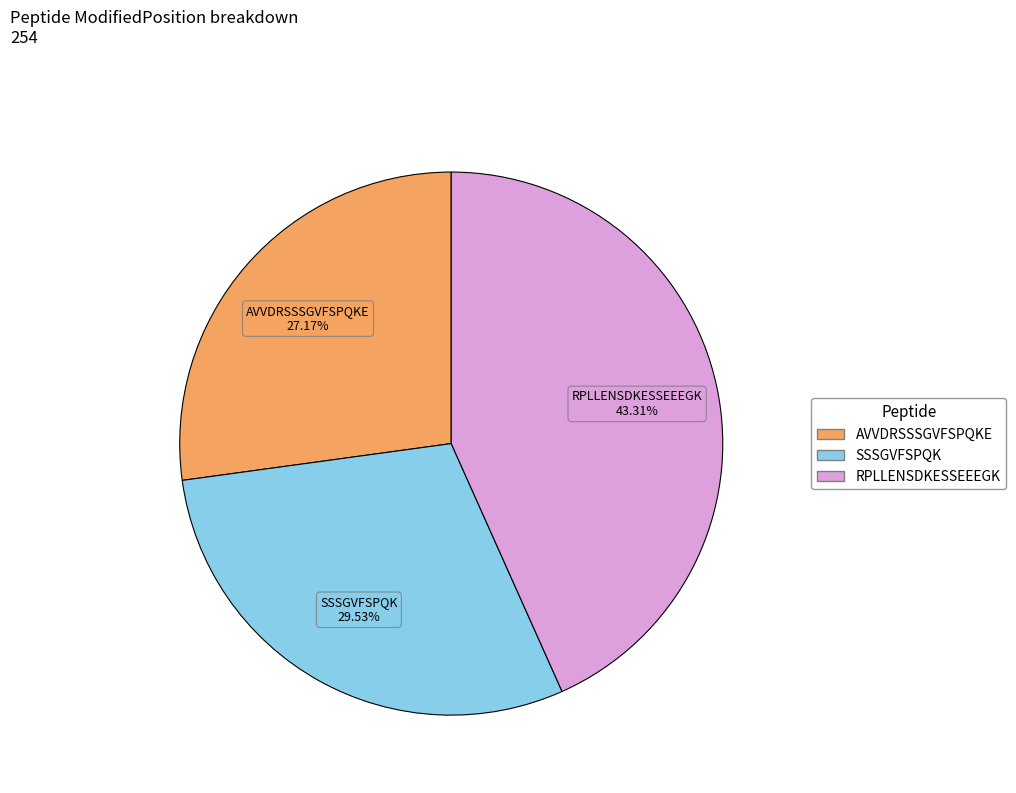

Approximately how many times larger is the value at RPLLENSDKESSEEEGK compared to SSSGVFSPQK?

1.5